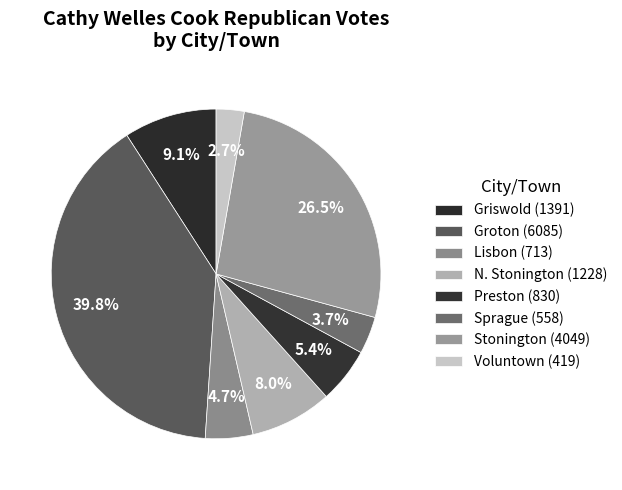

To the nearest percent, what is the average slice percentage?

12%